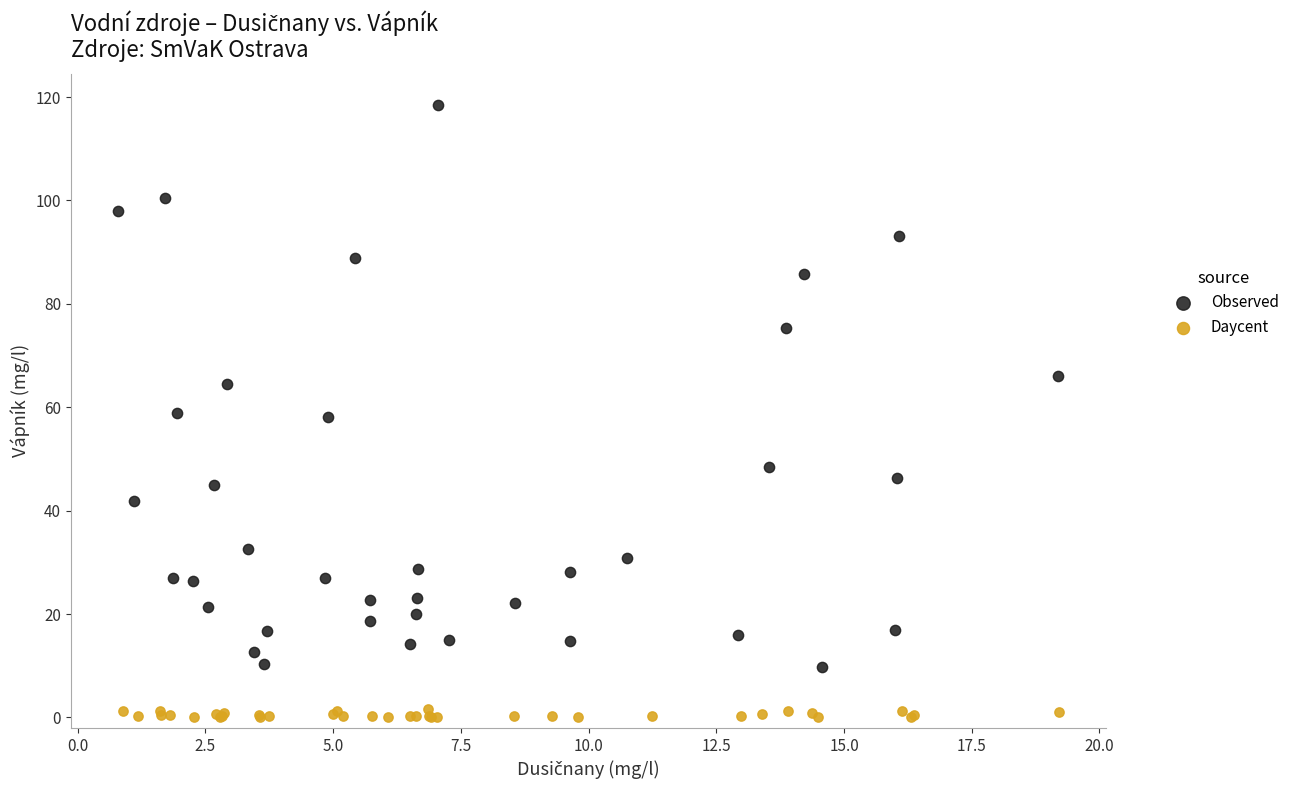

Which series contains the lowest Y value?

Daycent